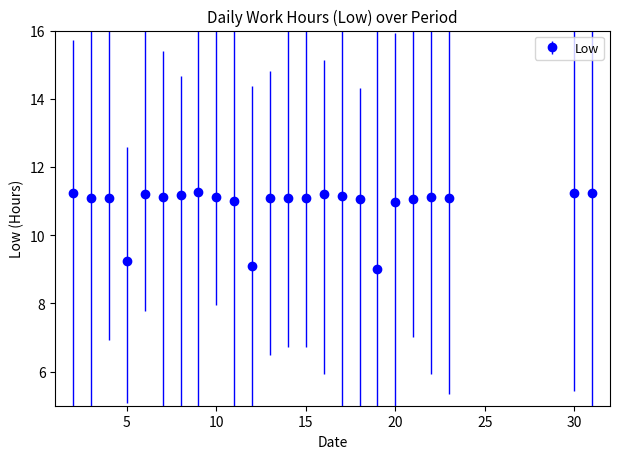

Rank the categories by value from lowest to highest.

19, 12, 5, 20, 11, 18, 21, 14, 3, 4, 13, 15, 23, 7, 10, 22, 17, 8, 6, 16, 30, 31, 2, 9